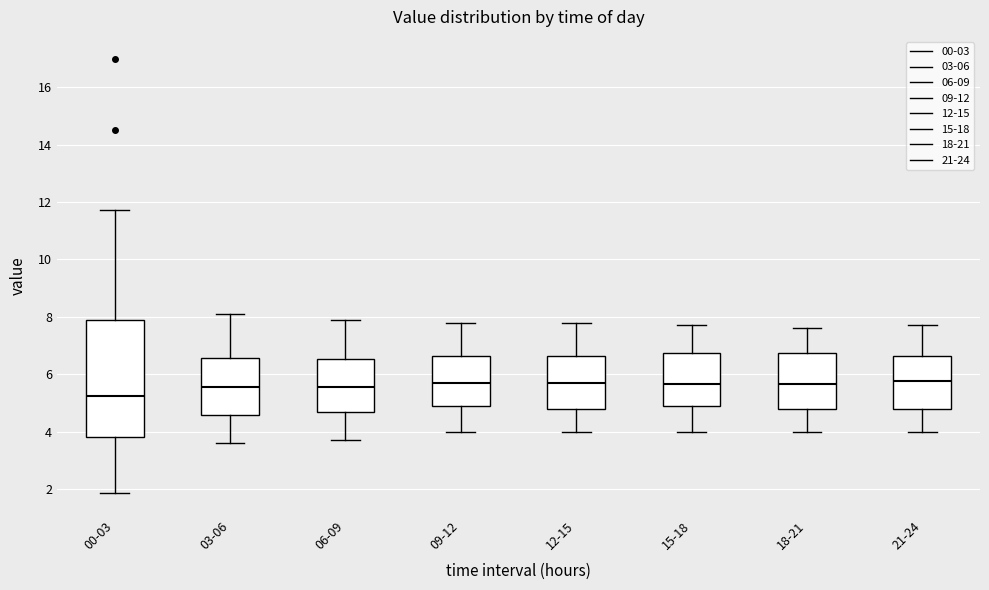

Reading left to right, read every box against the y-axis: the position of its median line, the range the box covers, and the ends of its whiskers. The values are not printed on the chart, so give them approximately, as read against the axis.

00-03: median 5.2, box 3.8 to 7.8, whiskers 1.8 to 11.8
03-06: median 5.6, box 4.6 to 6.6, whiskers 3.6 to 8.2
06-09: median 5.6, box 4.6 to 6.6, whiskers 3.8 to 8.0
09-12: median 5.8, box 4.8 to 6.6, whiskers 4.0 to 7.8
12-15: median 5.8, box 4.8 to 6.6, whiskers 4.0 to 7.8
15-18: median 5.6, box 4.8 to 6.8, whiskers 4.0 to 7.8
18-21: median 5.6, box 4.8 to 6.8, whiskers 4.0 to 7.6
21-24: median 5.8, box 4.8 to 6.6, whiskers 4.0 to 7.8